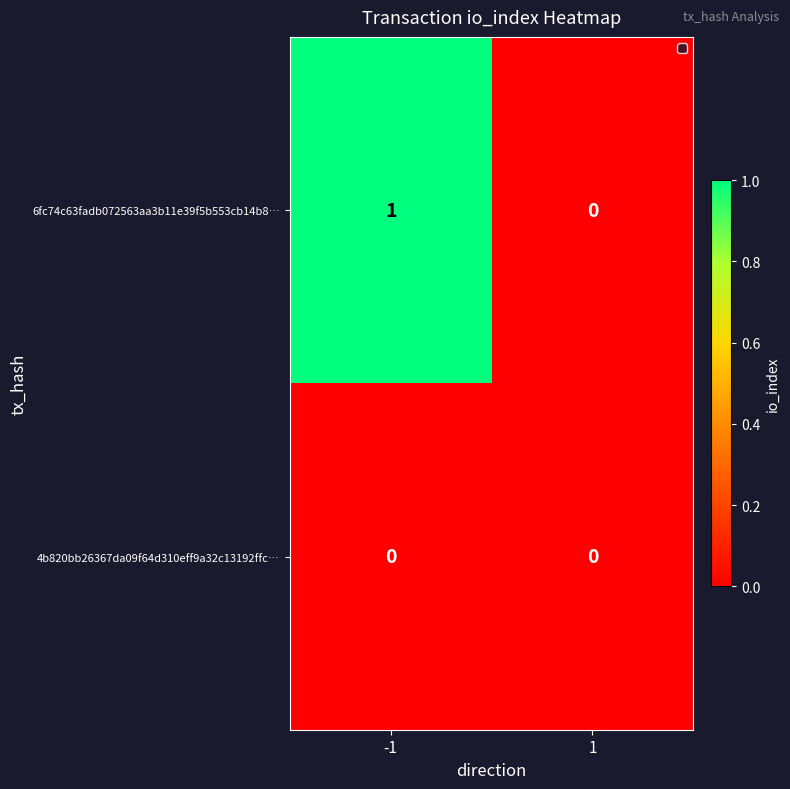

Rank the series at -1 from lowest to highest value.

4b820bb26367da09f64d310eff9a32c13192ffc…, 6fc74c63fadb072563aa3b11e39f5b553cb14b8…